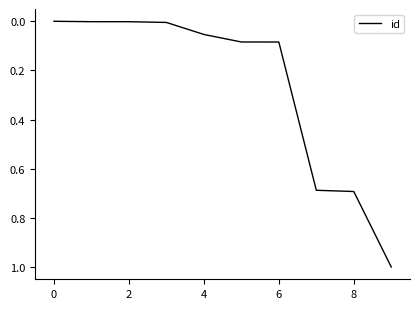

What is the maximum value shown in the chart?

1.0